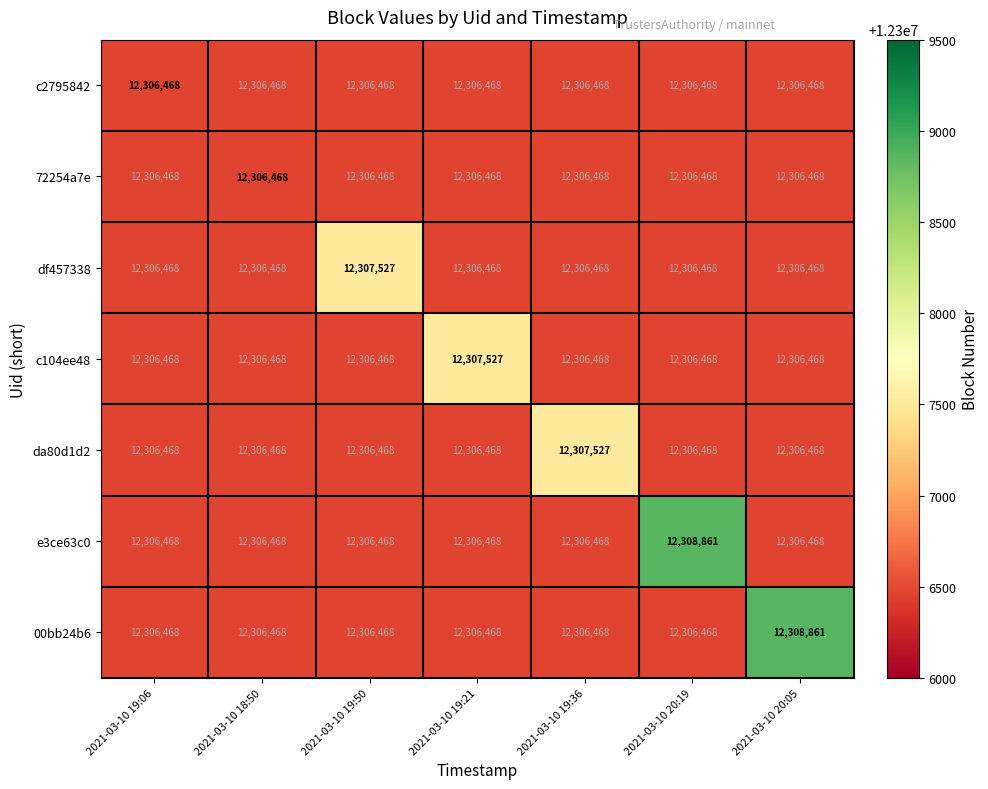

What is the sum of all e3ce63c0 values?

86147669